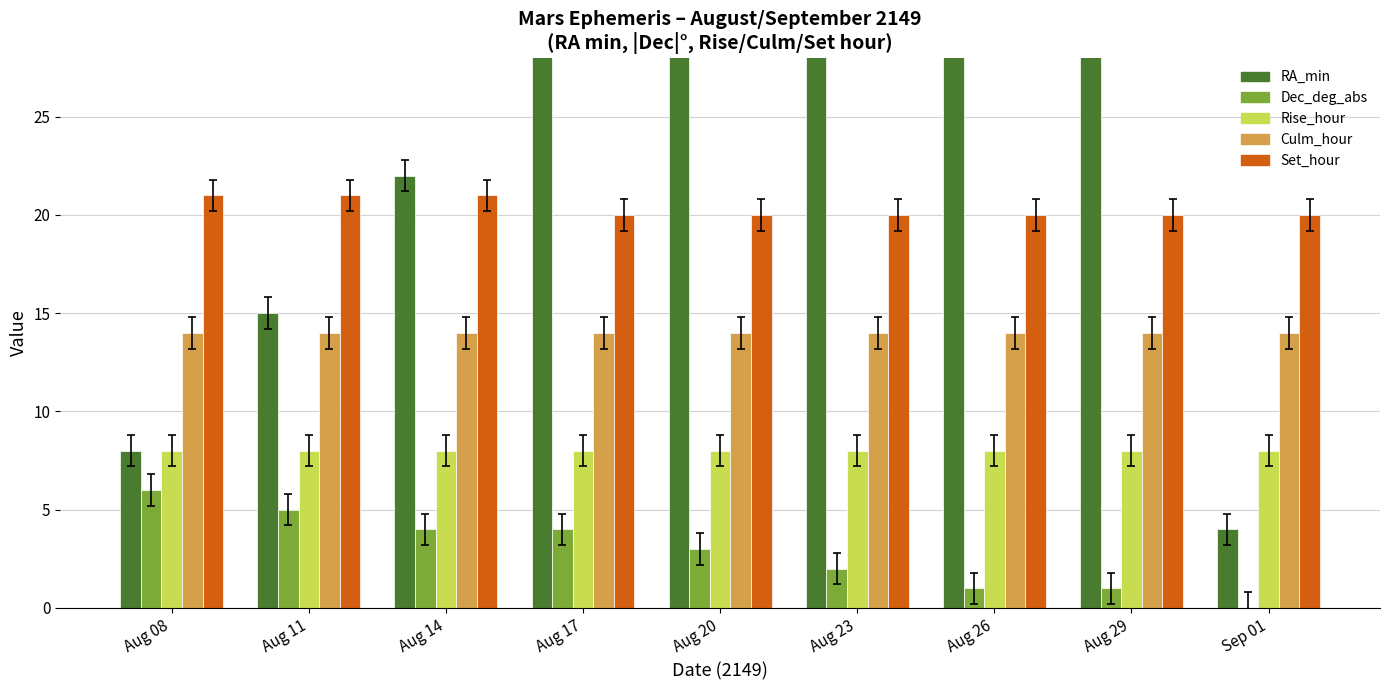

How many bars are there in total?

45